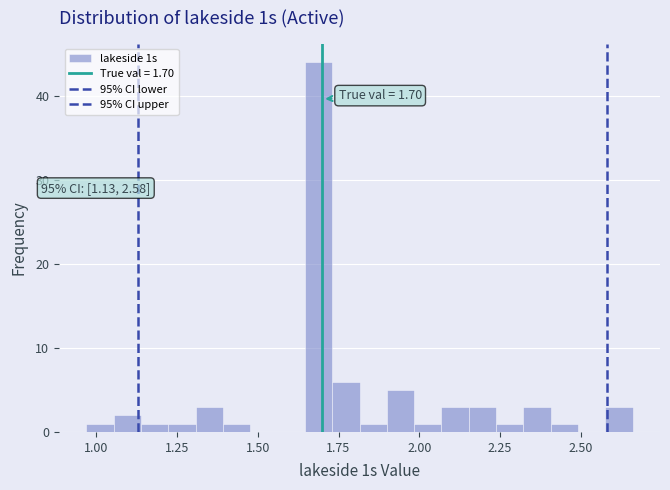

Read against the x-axis, roughly where is the centre of the tallest bar?

1.70